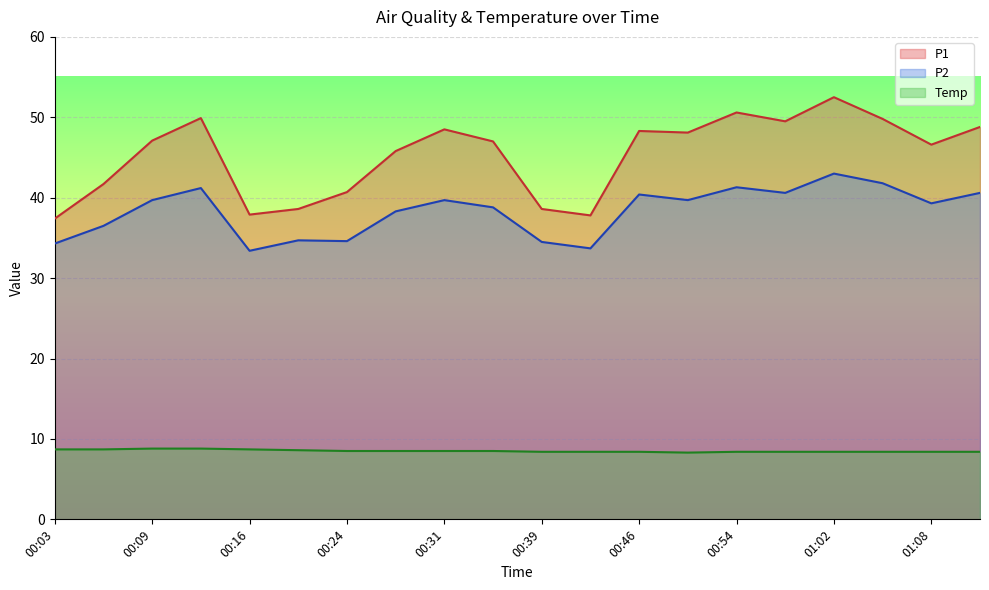

Which series has the largest total across all categories?

P1